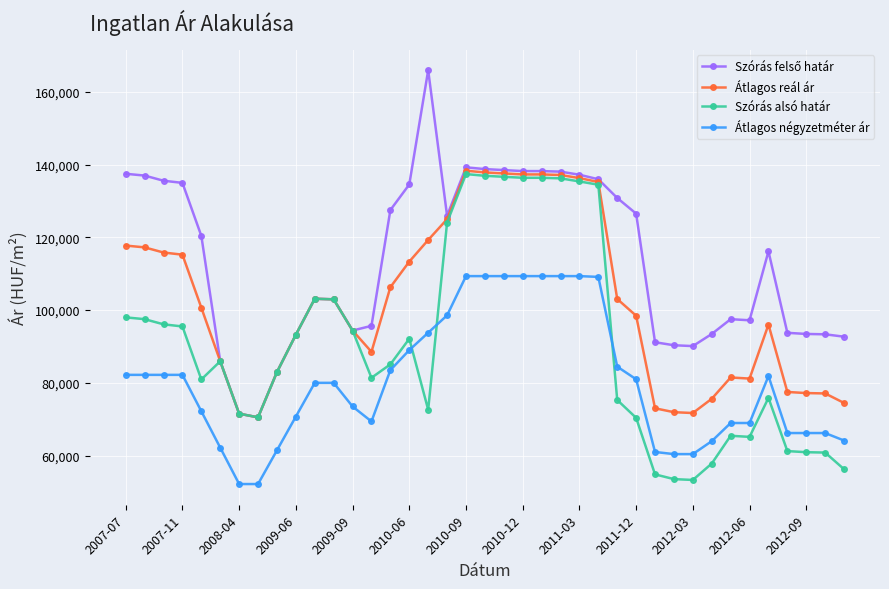

What is the greatest value displayed?

165952